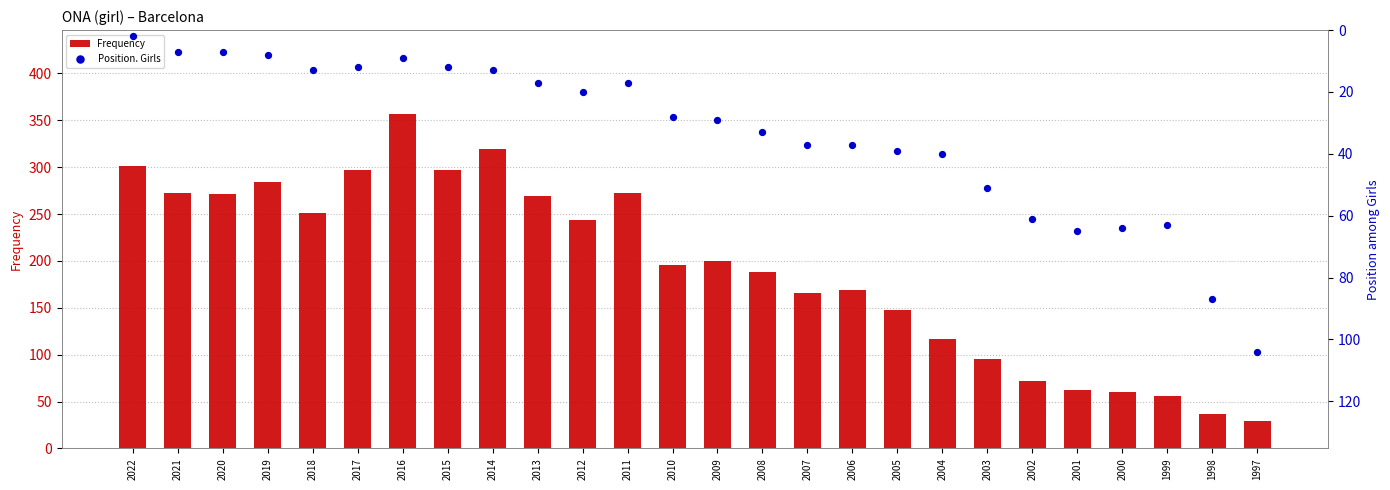

At how many categories does at least one series exceed 124?

18